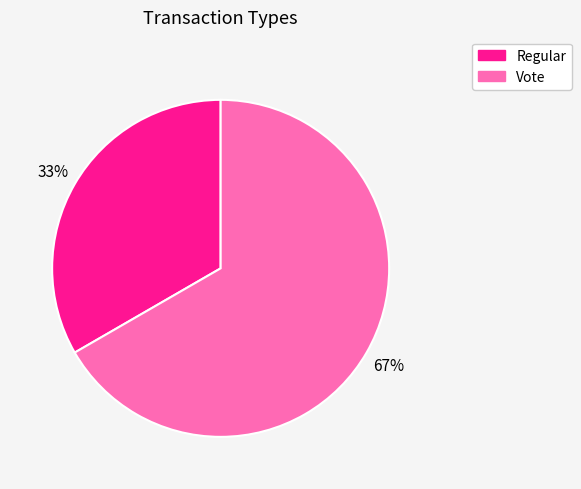

How many slices are in this pie chart?

2